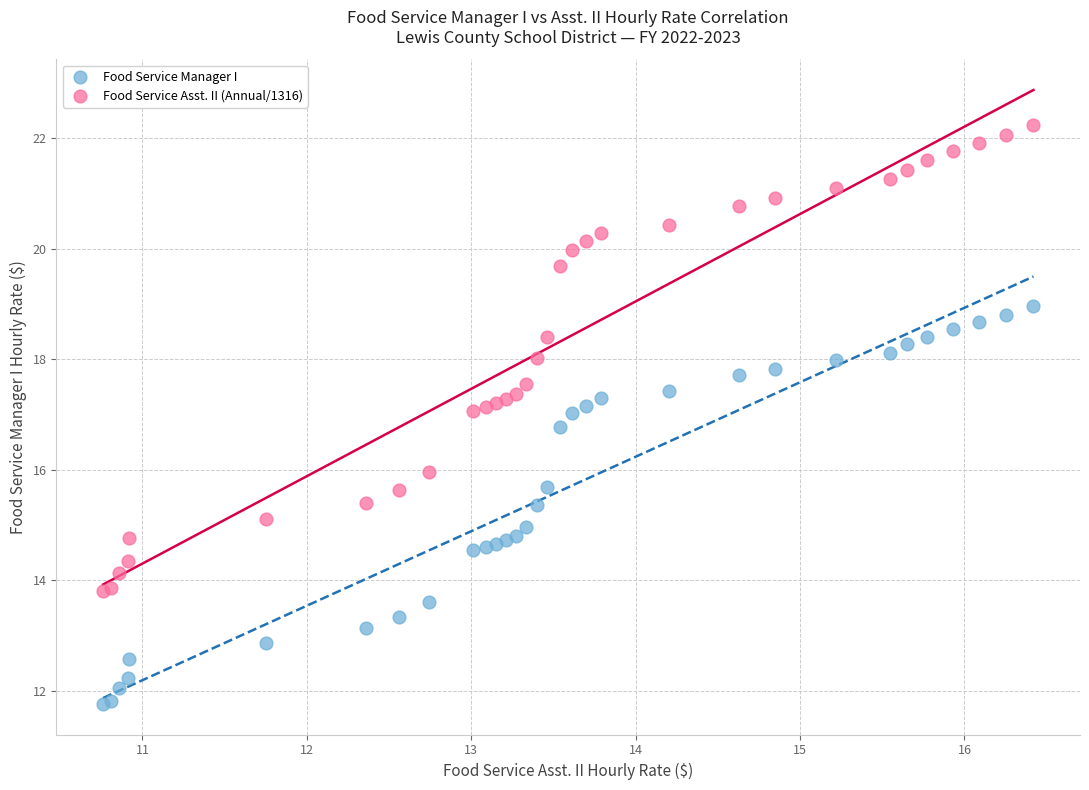

Which series has the widest spread of Y values?

Food Service Asst. II (Annual/1316)